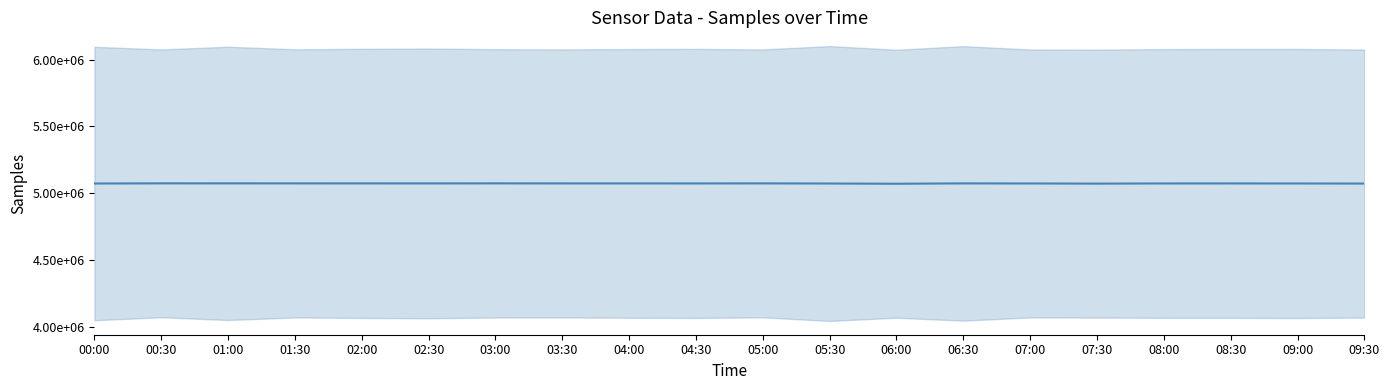

Rank the categories by value from lowest to highest.

06:00, 07:30, 09:30, 05:30, 00:00, 09:00, 07:00, 08:00, 04:30, 08:30, 04:00, 02:30, 03:30, 06:30, 02:00, 01:30, 05:00, 01:00, 03:00, 00:30